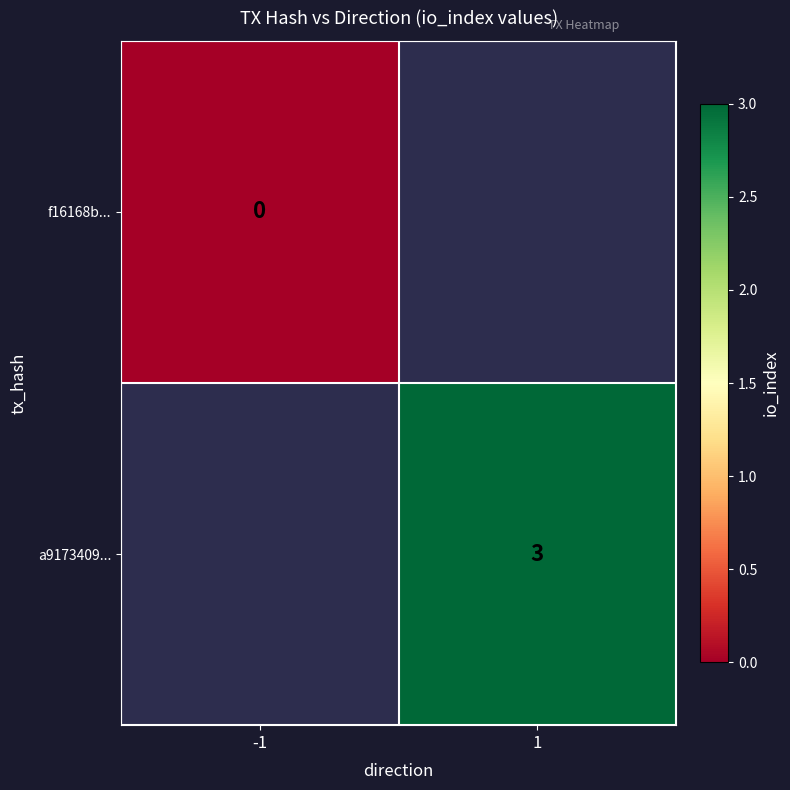

Is it true that a9173409... equals 3 at 1?

True